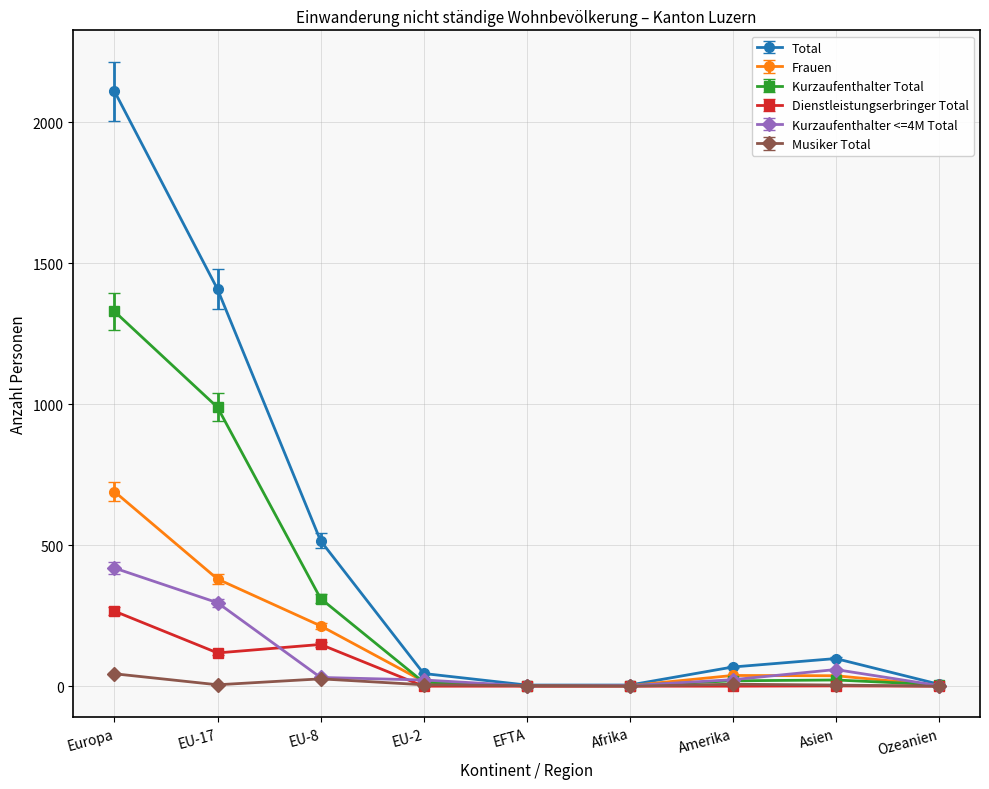

What value does the Total series have at Afrika?

4